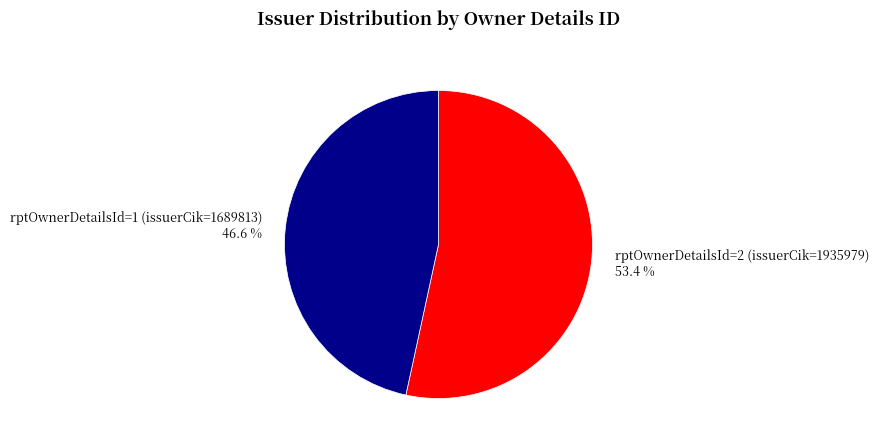

Rank the categories by value from lowest to highest.

rptOwnerDetailsId=1 (issuerCik=1689813), rptOwnerDetailsId=2 (issuerCik=1935979)